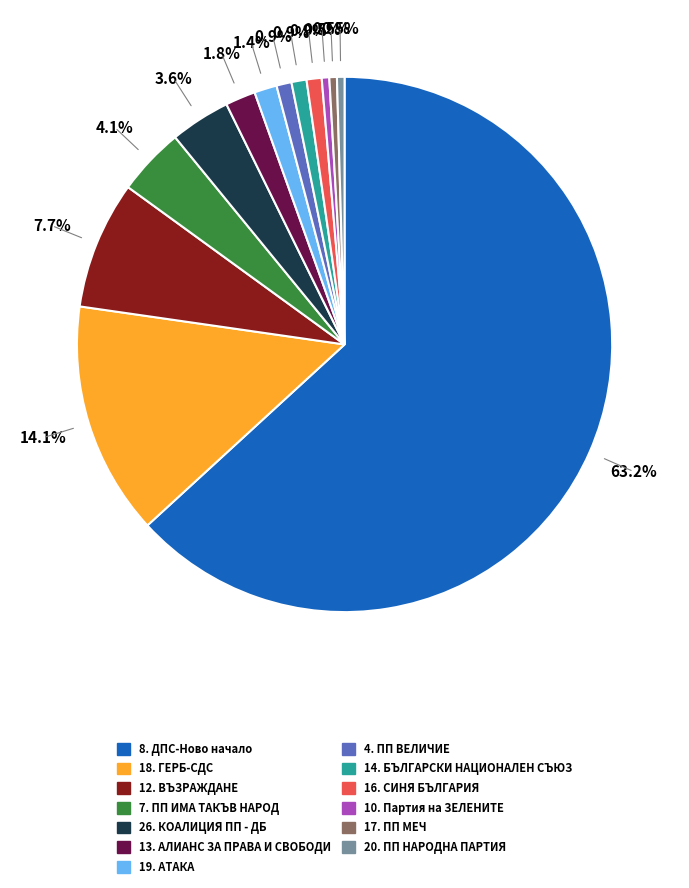

Which slice is the largest?

8. ДПС-Ново начало